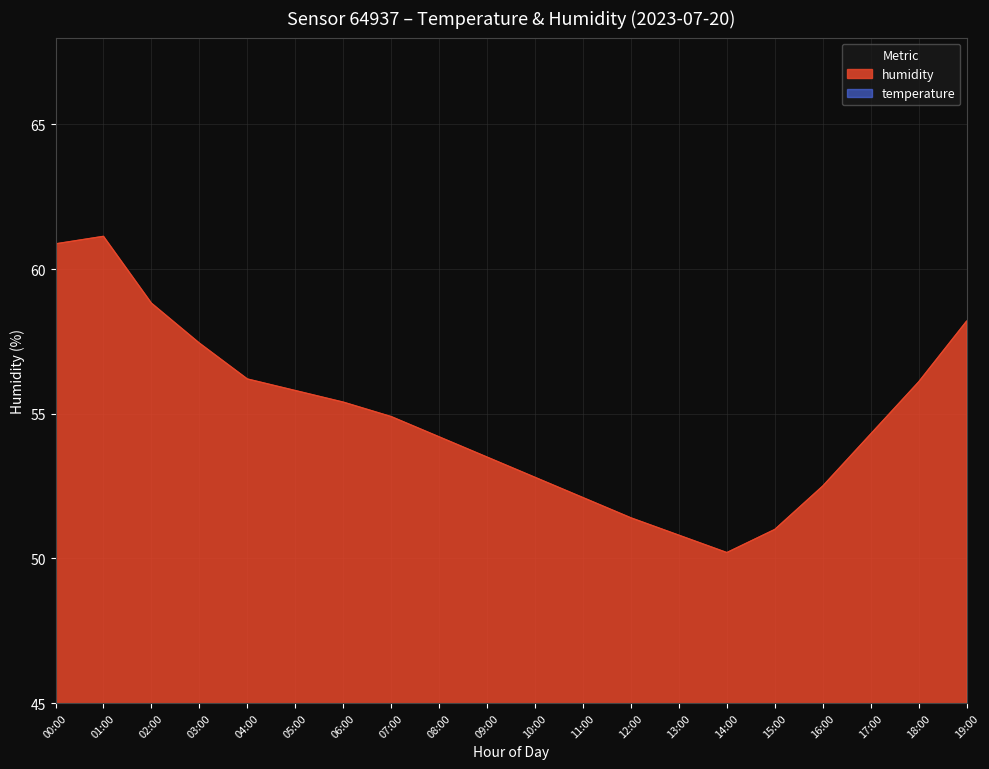

At which category is the sum across all series the highest?

00:00